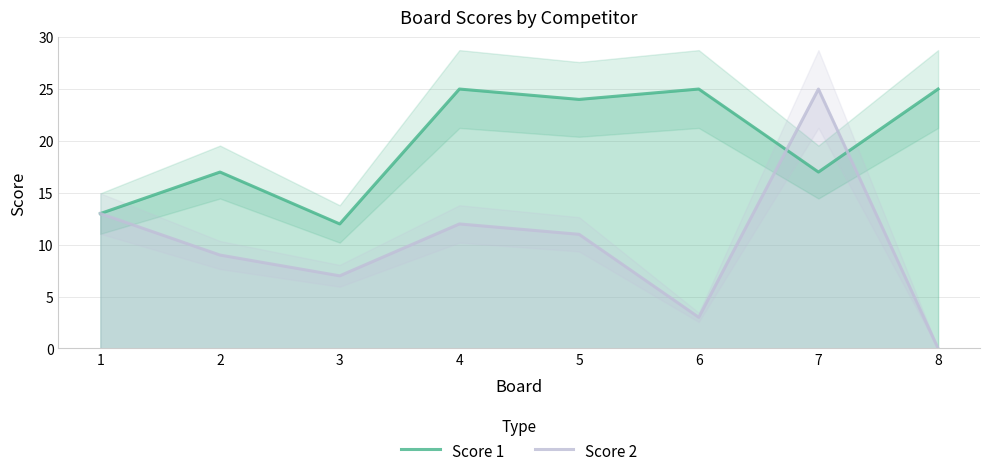

Between which two adjacent categories do Score 2 and Score 1 first intersect?

6 and 7